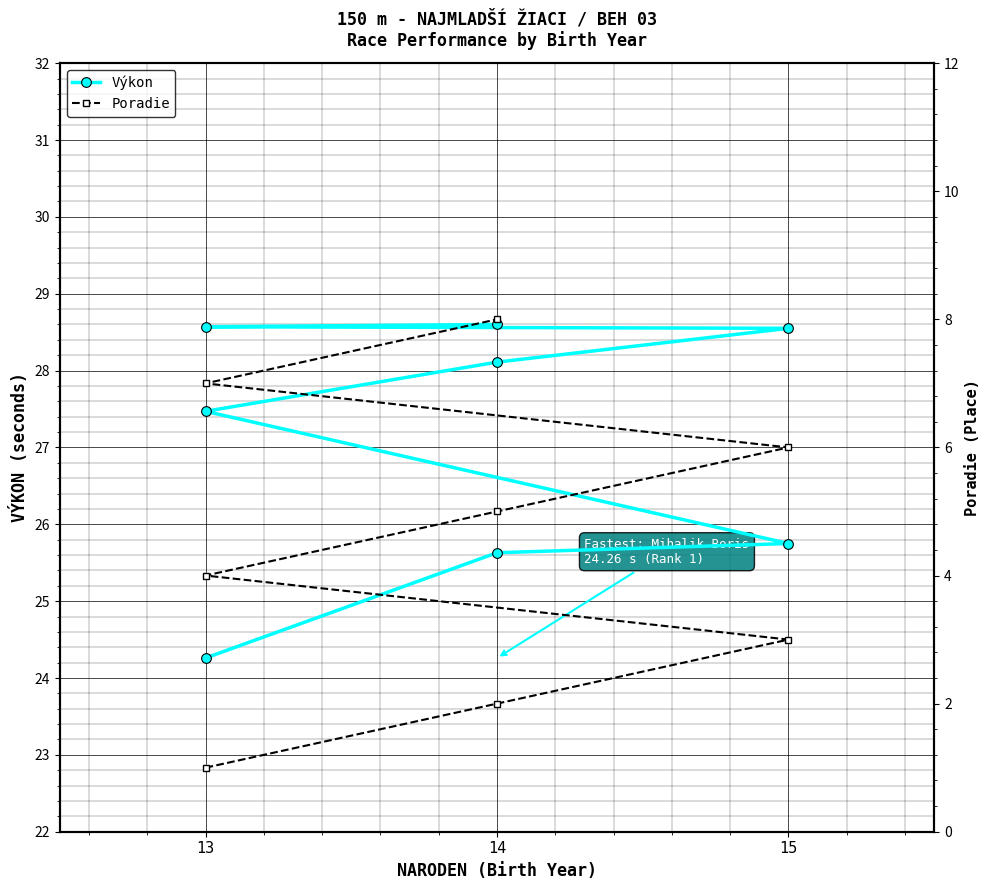

Reading left to right, what are all the values shown in this chart?

Výkon: 24.3	25.6	25.8	27.5	28.1	28.6	28.6	28.6
Poradie: 1.0	2.0	3.0	4.0	5.0	6.0	7.0	8.0